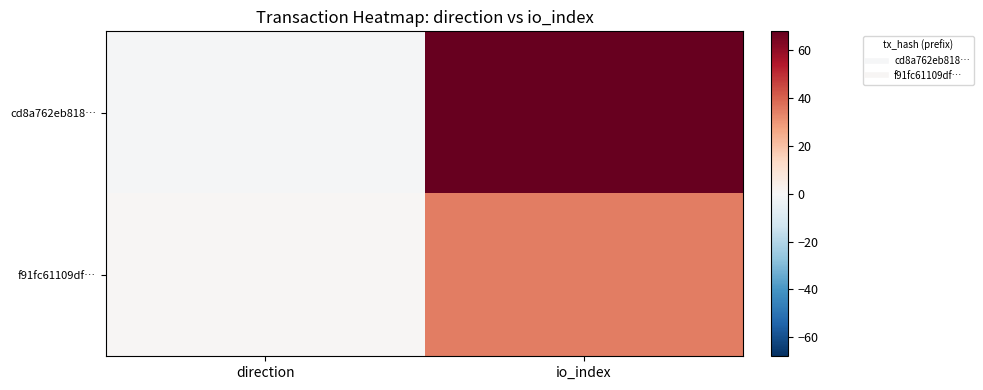

What is the maximum value shown in the chart?

68